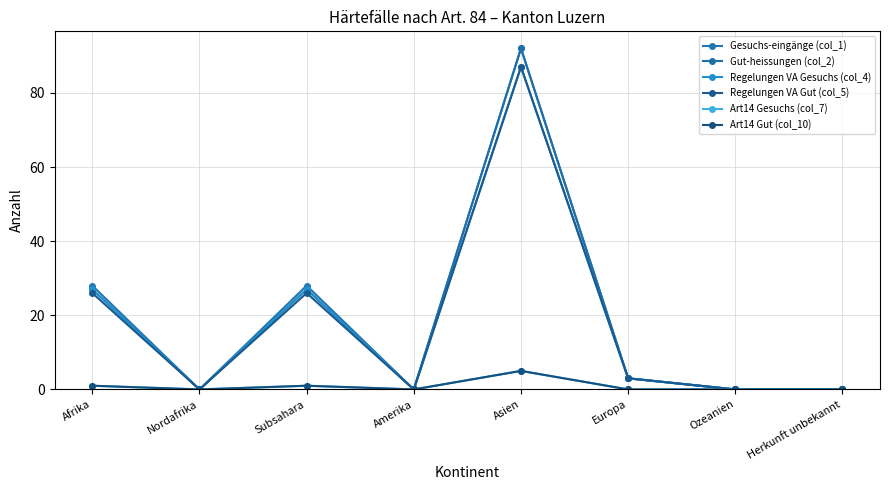

What is the highest value of the Regelungen VA Gut (col_5) series?

87